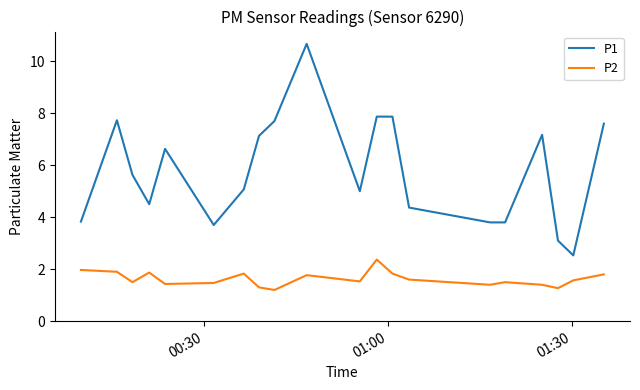

In P2, how many points are higher than both neighbors (excluding endpoints)?

5